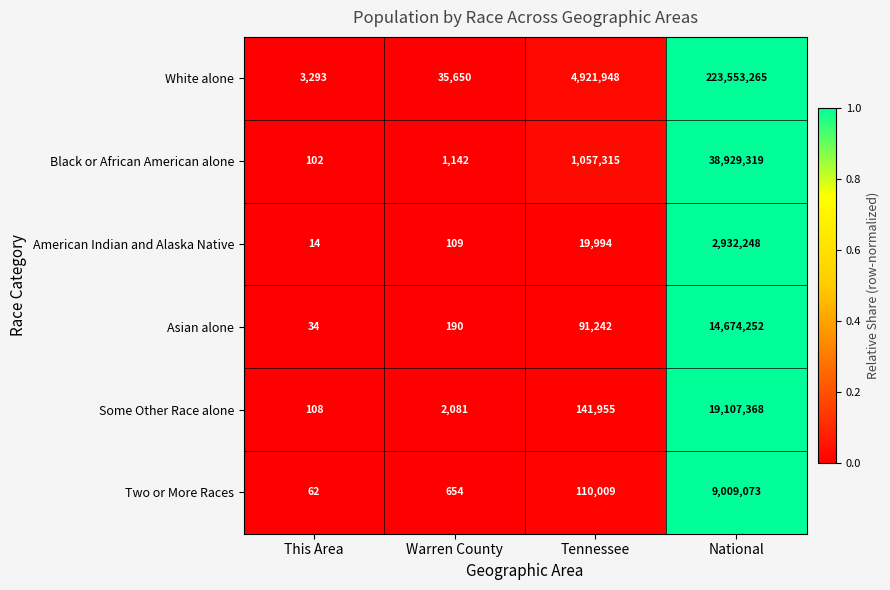

Is the value of American Indian and Alaska Native at This Area greater than the value of Some Other Race alone at This Area?

No